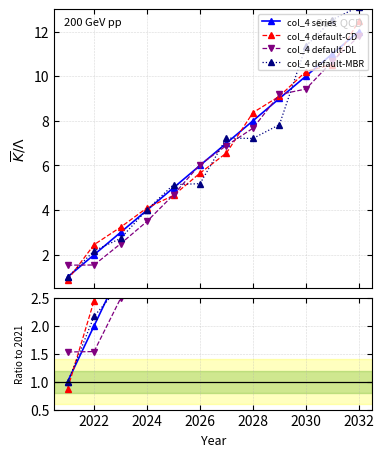

What is the minimum value shown in the chart?

0.9